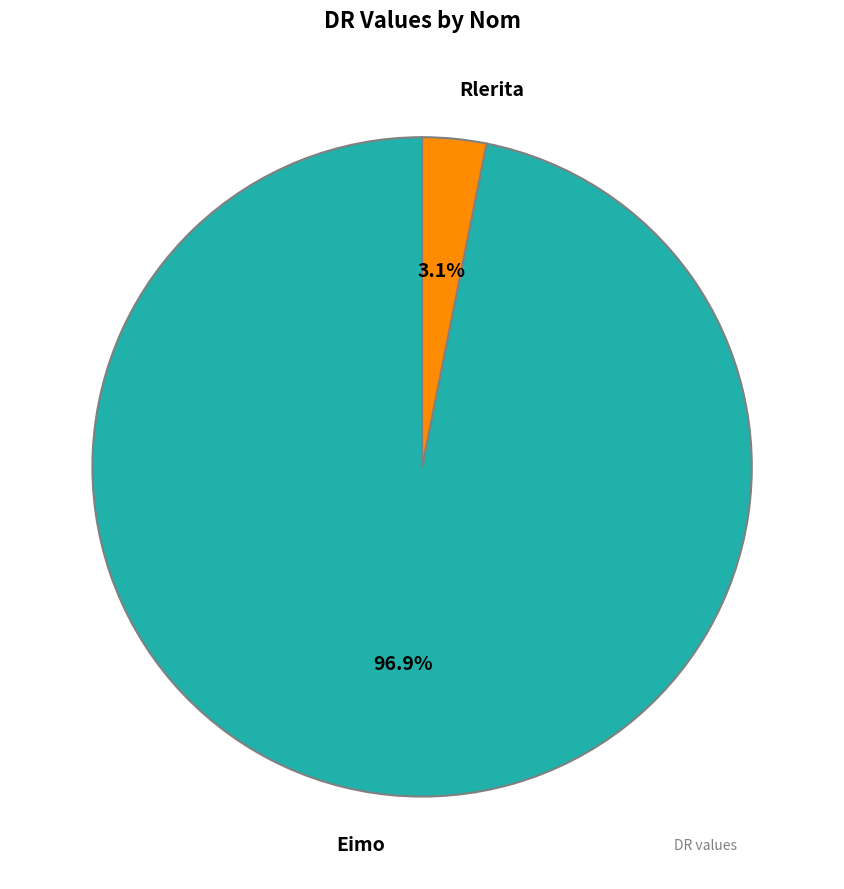

What percentage is NOT represented by Eimo?

3.1%